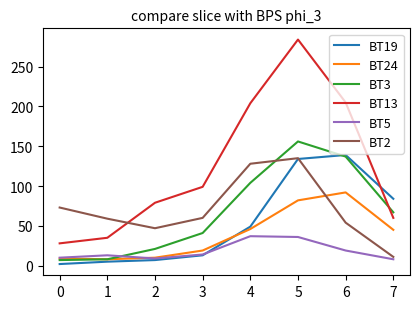

What is the spread (max minus min) of values at 1?

54